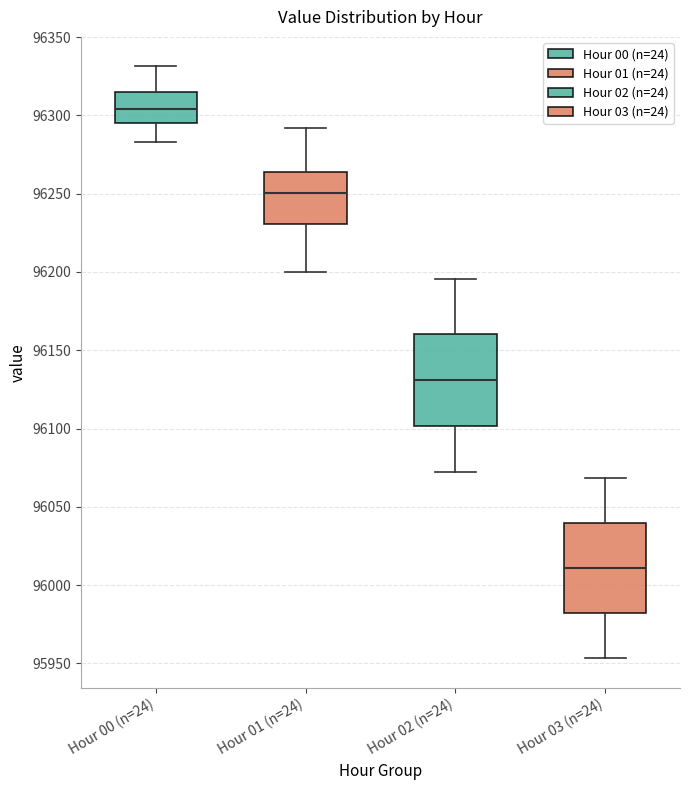

Reading left to right, read every box against the y-axis: the position of its median line, the range the box covers, and the ends of its whiskers. The values are not printed on the chart, so give them approximately, as read against the axis.

Hour 00 (n=24): median 96305, box 96295 to 96315, whiskers 96285 to 96330
Hour 01 (n=24): median 96250, box 96230 to 96265, whiskers 96200 to 96290
Hour 02 (n=24): median 96130, box 96100 to 96160, whiskers 96070 to 96195
Hour 03 (n=24): median 96010, box 95980 to 96040, whiskers 95955 to 96070